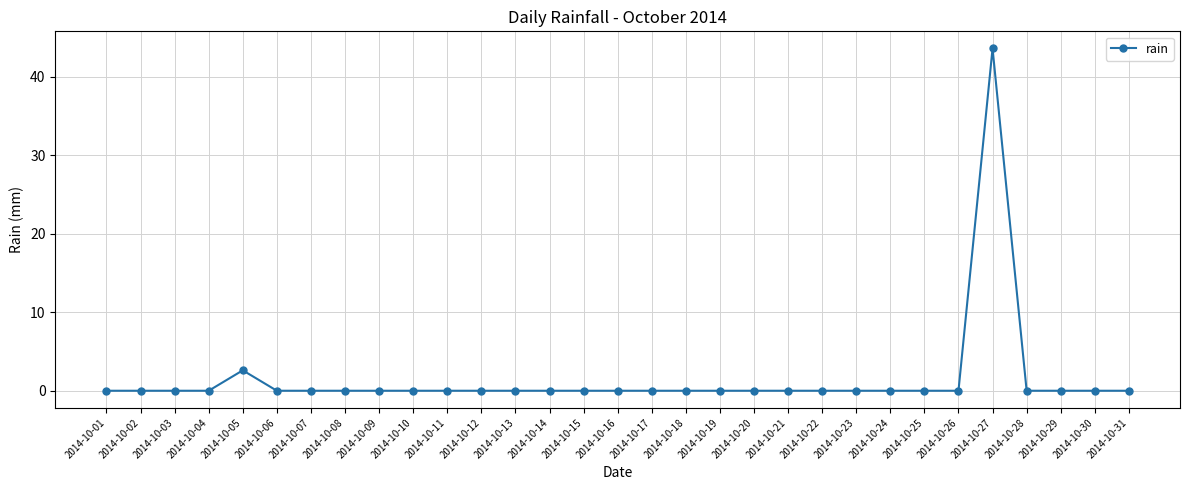

The chart shows a value of -26.3 at 2014-10-04. True or false?

False